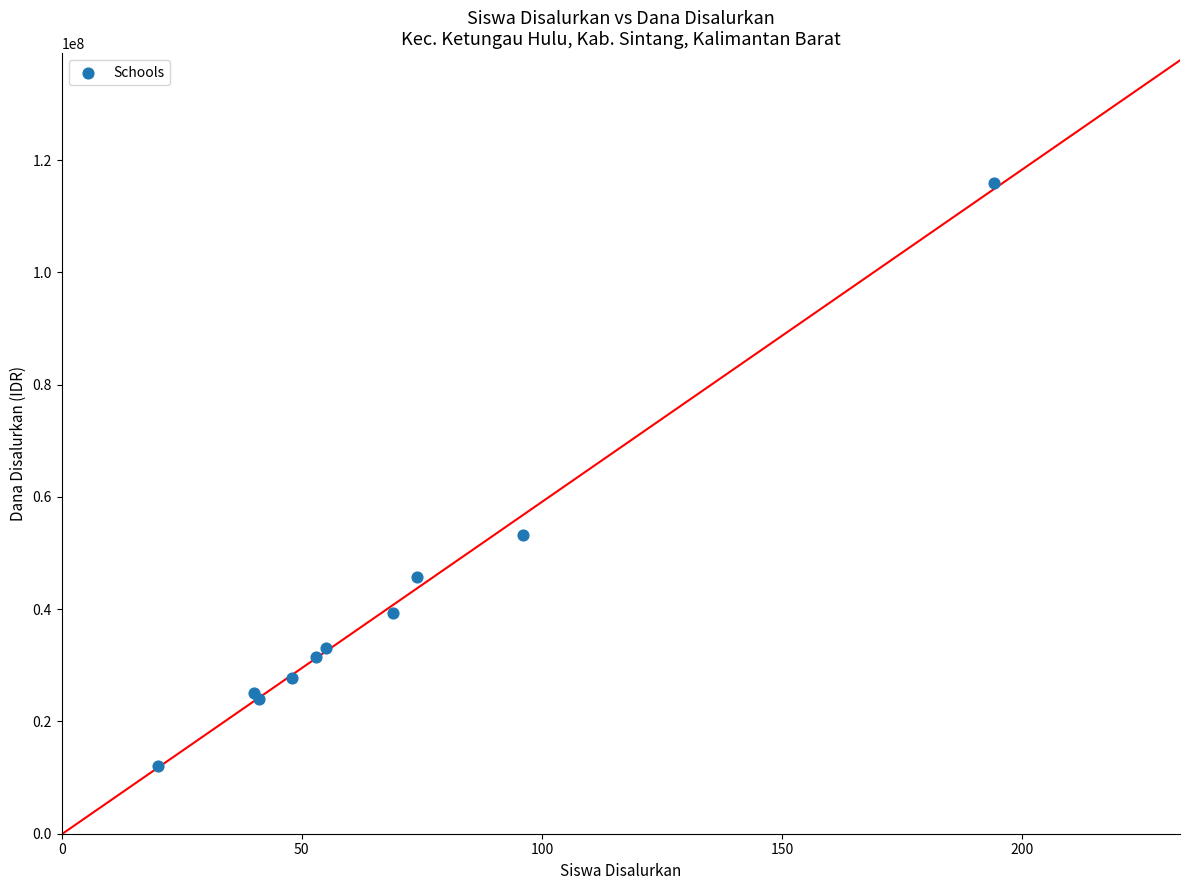

What Y value in the scatter plot is closest to 63937500?

53250000